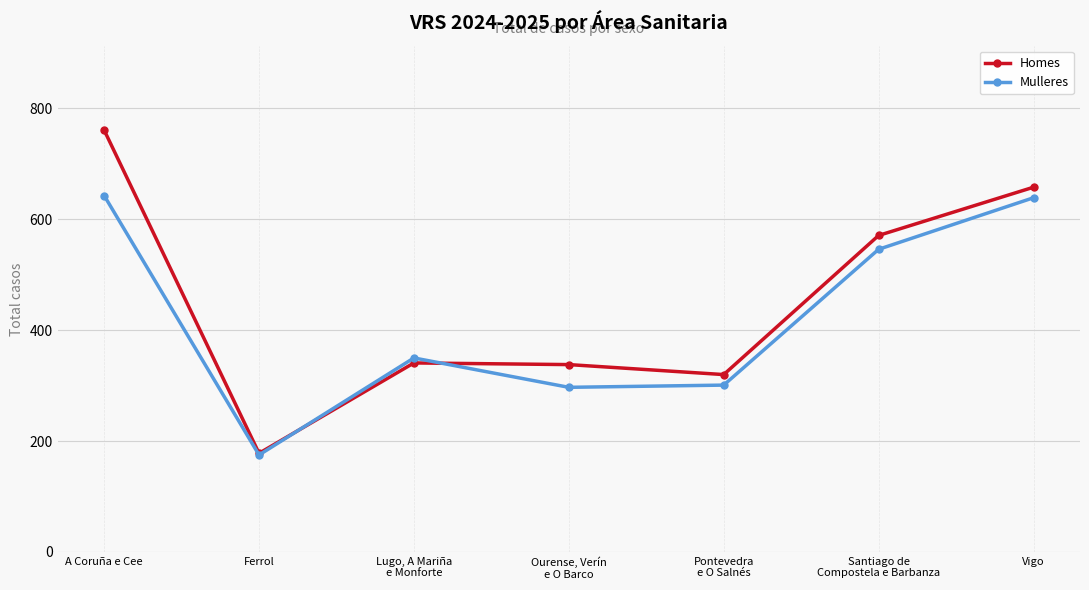

What is the difference between the Homes values at Vigo and Santiago de
Compostela e Barbanza?

87